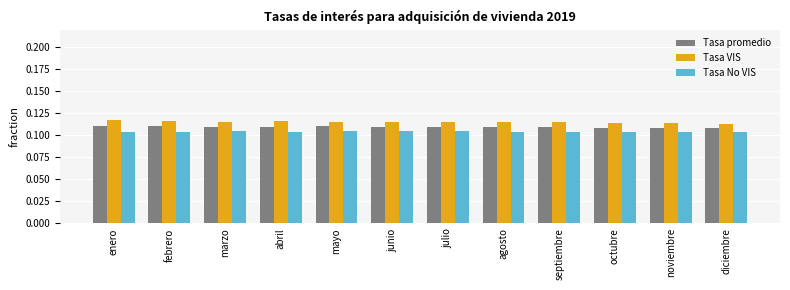

What is the total value across all series at abril?

0.3